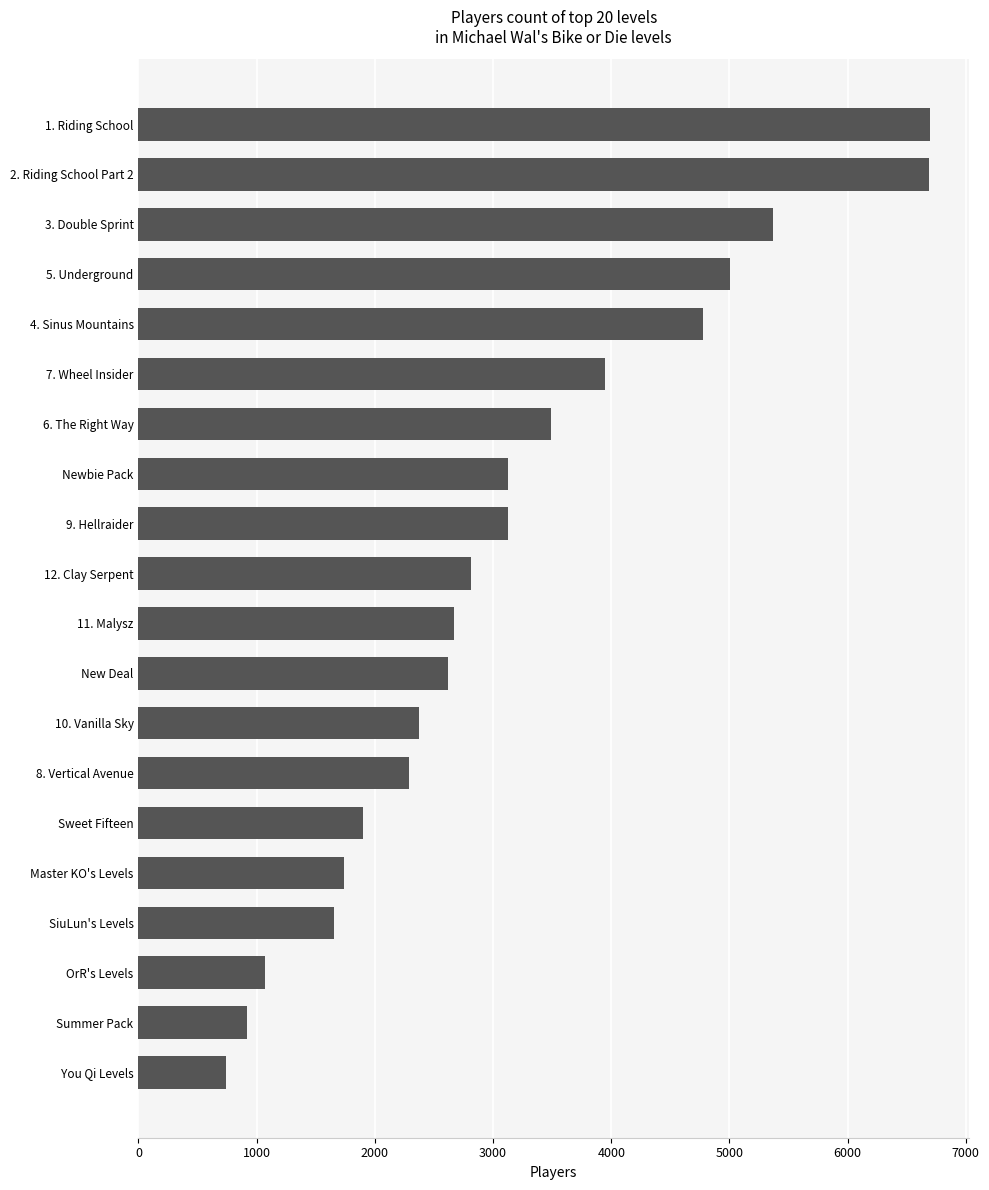

What is the difference between the second highest and minimum values?

5947